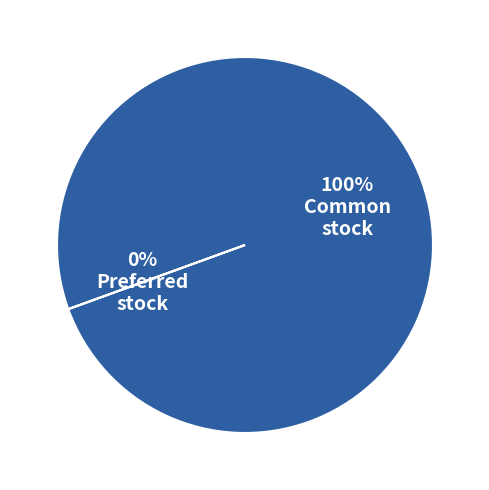

Count the number of slices in the pie.

2